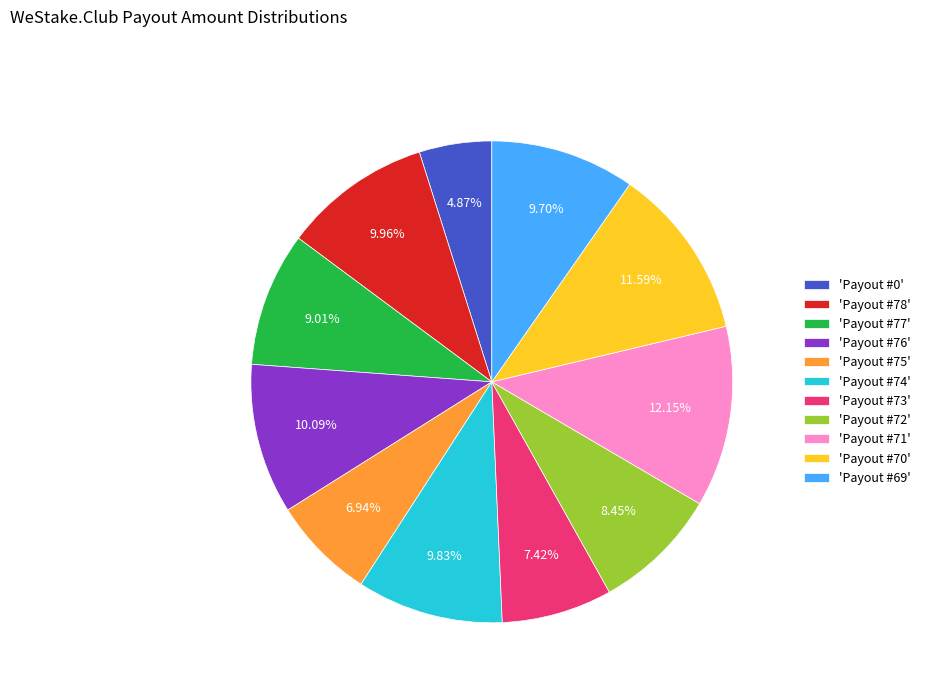

Is the sum of 'Payout #74' and 'Payout #78' greater than half?

No